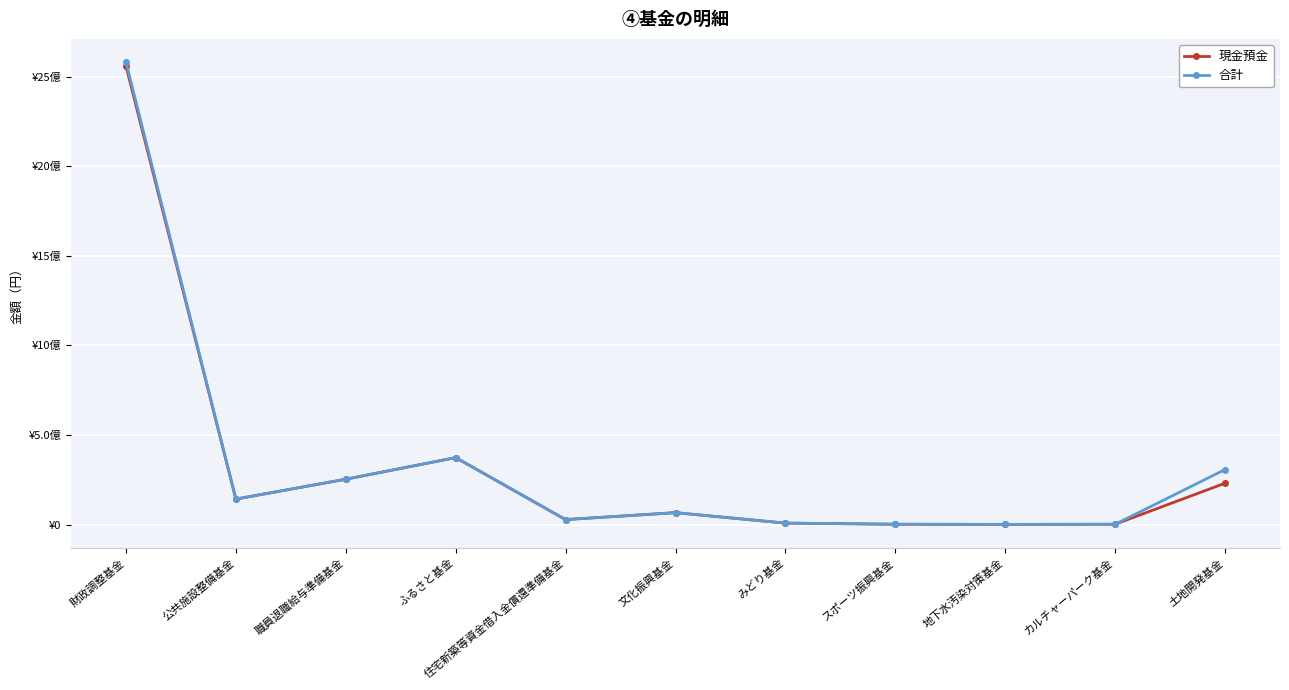

Is this an area chart (filled region under the line)?

No